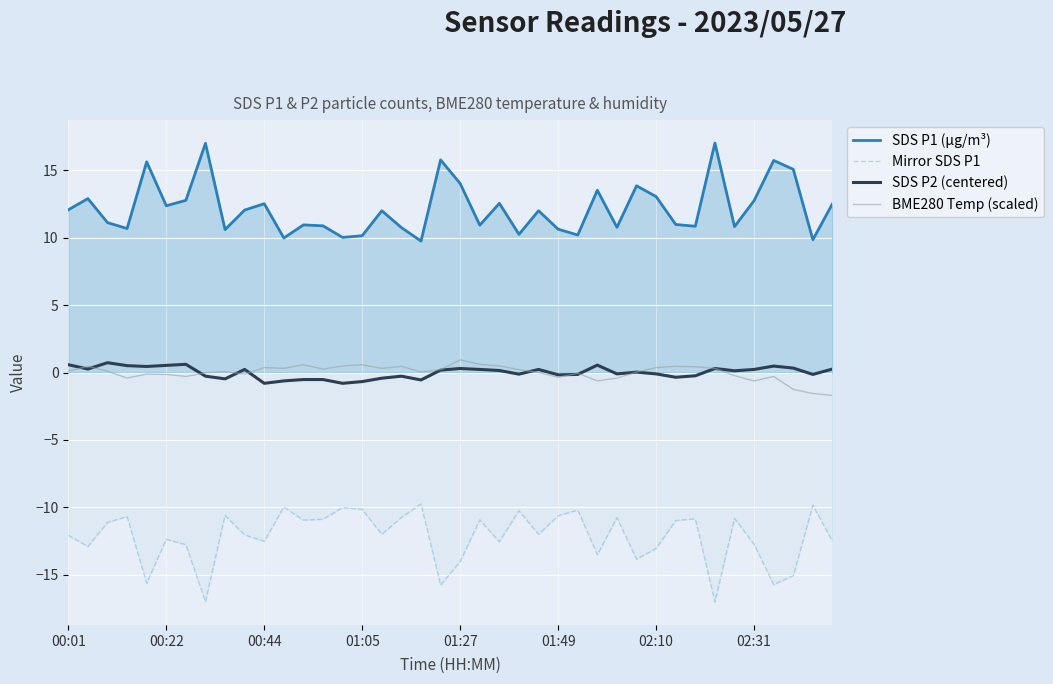

What is the smallest value displayed?

-17.0